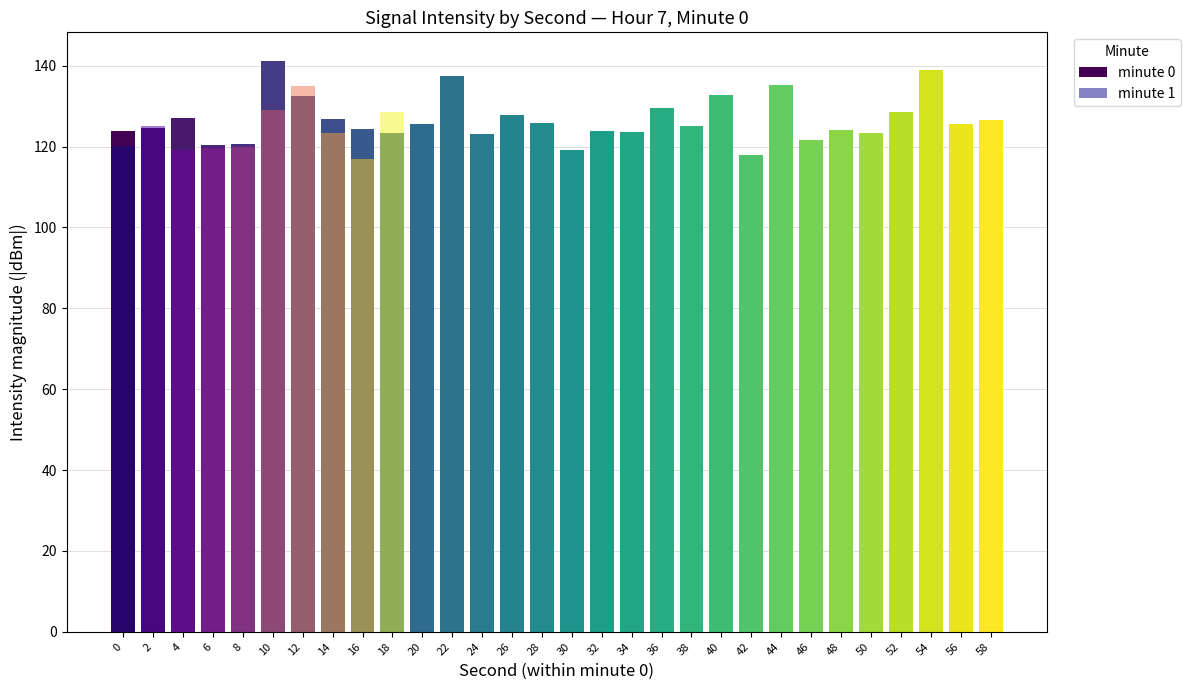

How many data points does each series have?

30